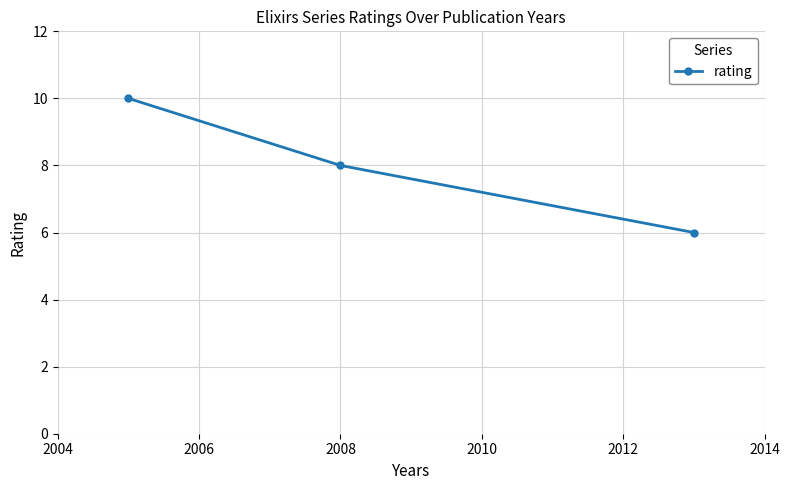

What is the difference between the maximum and minimum values?

4